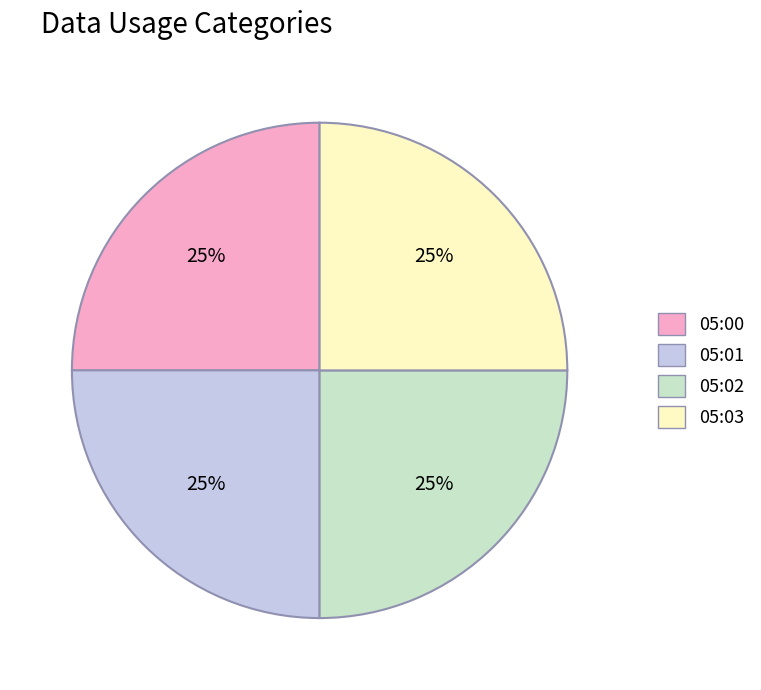

The 05:03 slice represents 25% of the pie. True or false?

True